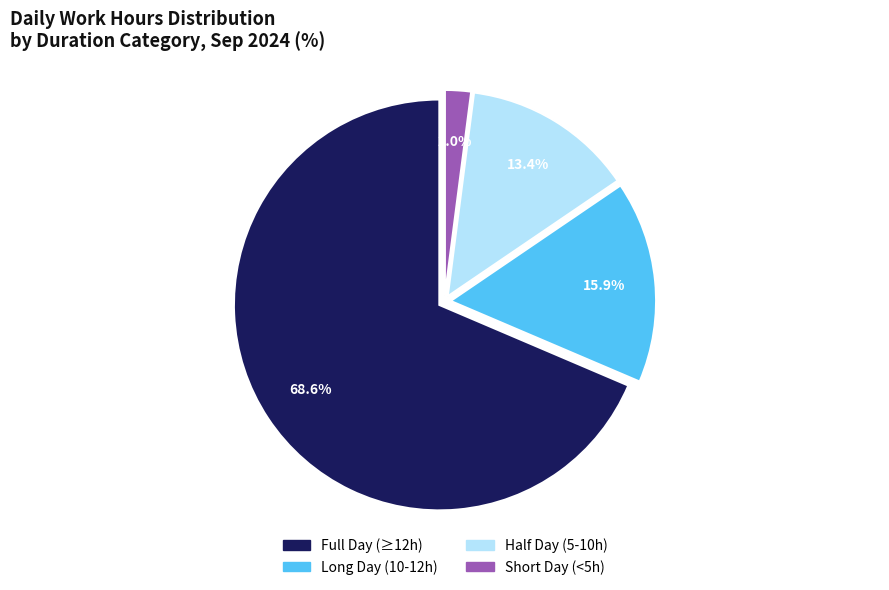

Is the sum of Short Day (<5h) and Long Day (10-12h) greater than half?

No